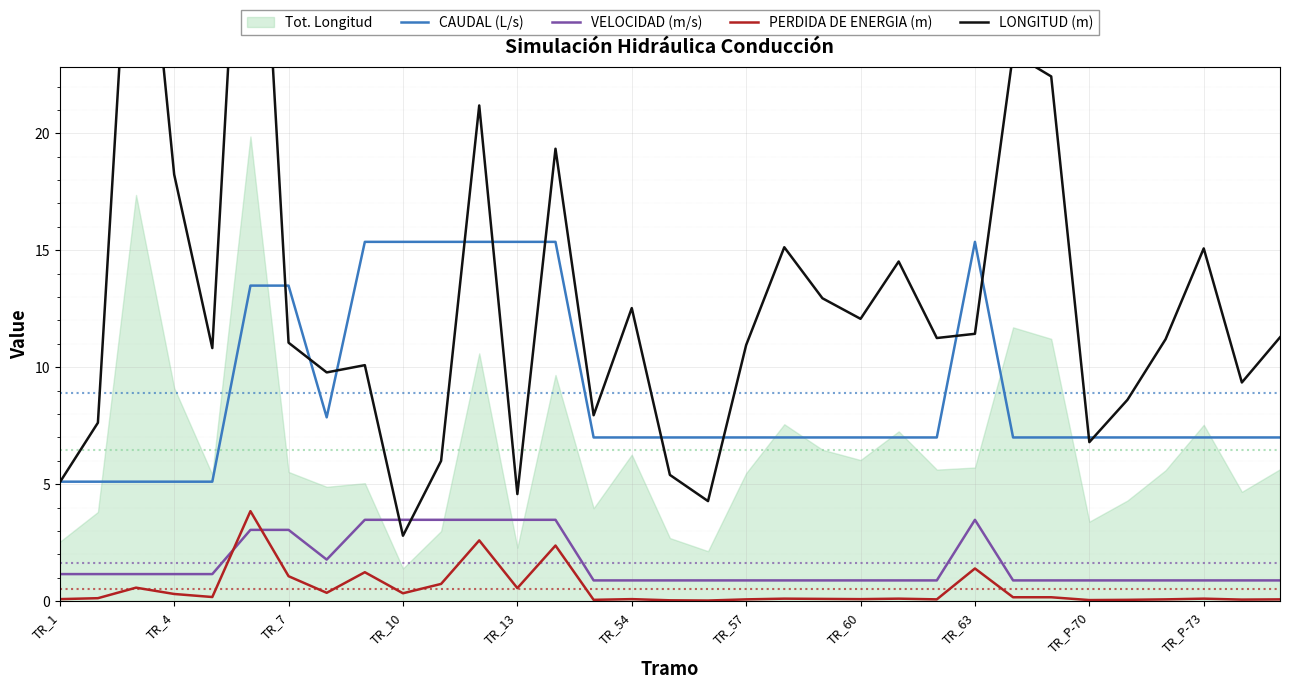

Reading right to left, what are all the values shown in this chart?

CAUDAL (L/s): 7.0	7.0	7.0	7.0	7.0	7.0	7.0	7.0	15.4	7.0	7.0	7.0	7.0	7.0	7.0	7.0	7.0	7.0	7.0	15.4	15.4	15.4	15.4	15.4	15.4	7.9	13.5	13.5	5.1	5.1	5.1	5.1	5.1
VELOCIDAD (m/s): 0.9	0.9	0.9	0.9	0.9	0.9	0.9	0.9	3.5	0.9	0.9	0.9	0.9	0.9	0.9	0.9	0.9	0.9	0.9	3.5	3.5	3.5	3.5	3.5	3.5	1.8	3.0	3.0	1.2	1.2	1.2	1.2	1.2
PERDIDA DE ENERGIA (m): 0.1	0.1	0.1	0.1	0.1	0.1	0.2	0.2	1.4	0.1	0.1	0.1	0.1	0.1	0.1	0.0	0.0	0.1	0.1	2.4	0.6	2.6	0.7	0.3	1.2	0.4	1.1	3.9	0.2	0.3	0.6	0.1	0.1
LONGITUD (m): 11.3	9.3	15.1	11.2	8.6	6.8	22.4	23.4	11.4	11.2	14.5	12.1	12.9	15.1	10.9	4.3	5.4	12.5	8.0	19.3	4.6	21.2	6.0	2.8	10.1	9.8	11.1	39.7	10.8	18.2	34.7	7.6	5.1